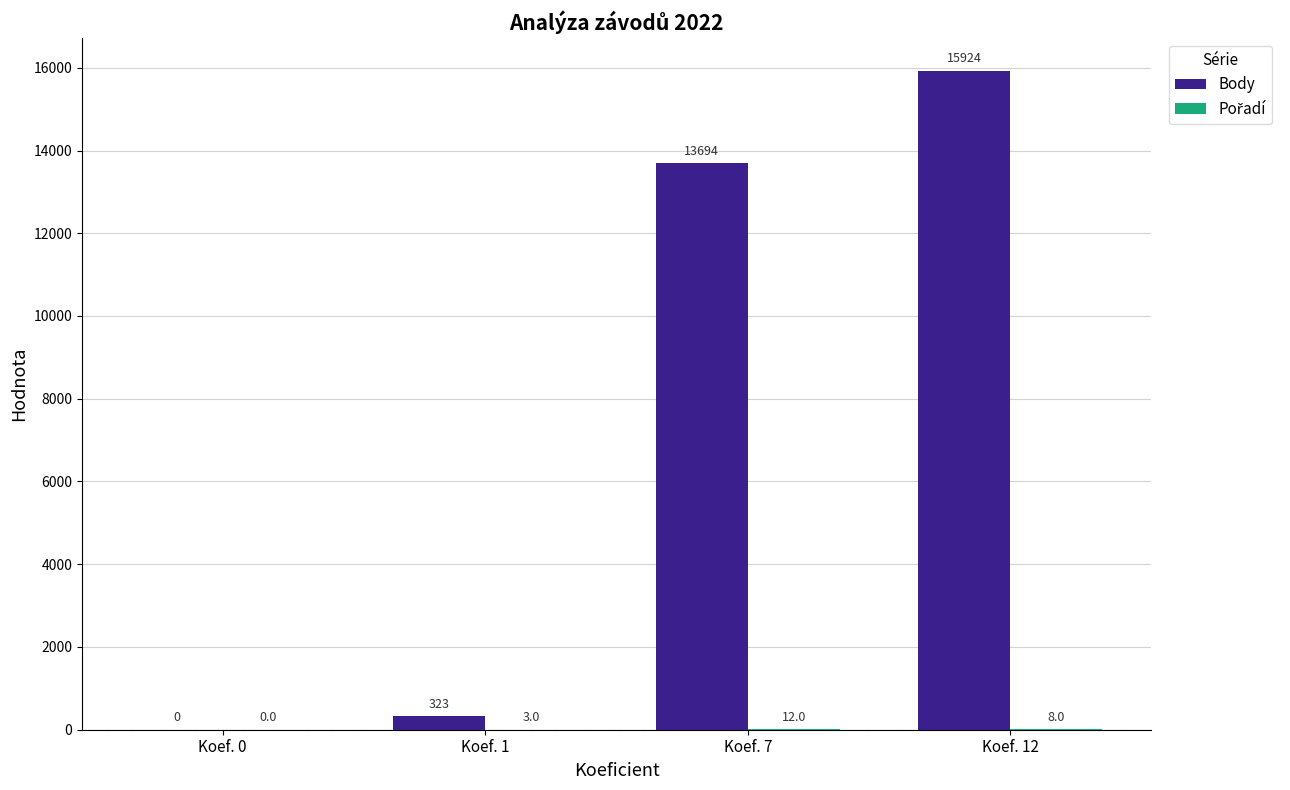

Is it true that Body equals 3922 at Koef. 12?

False